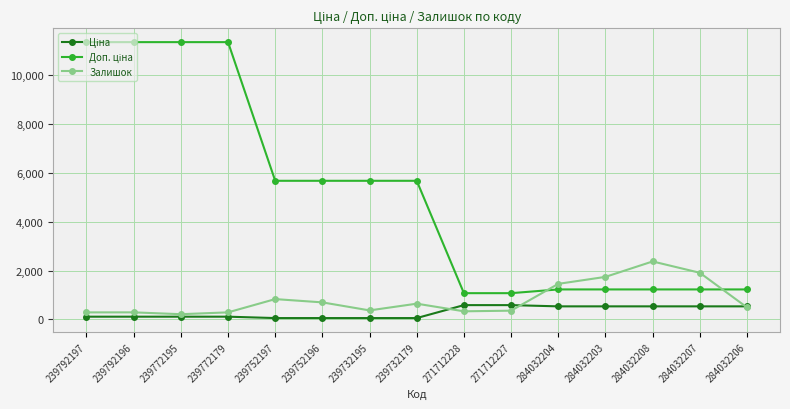

What is the label of the 13th point from the right?

239772195